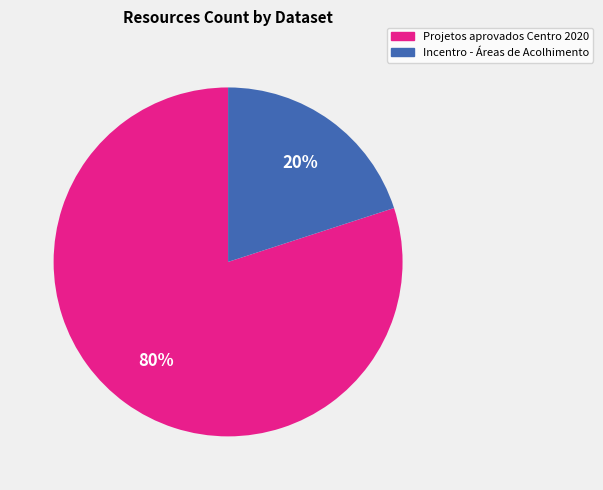

To the nearest percent, what is the combined percentage of Projetos aprovados Centro 2020 and Incentro - Áreas de Acolhimento?

100%